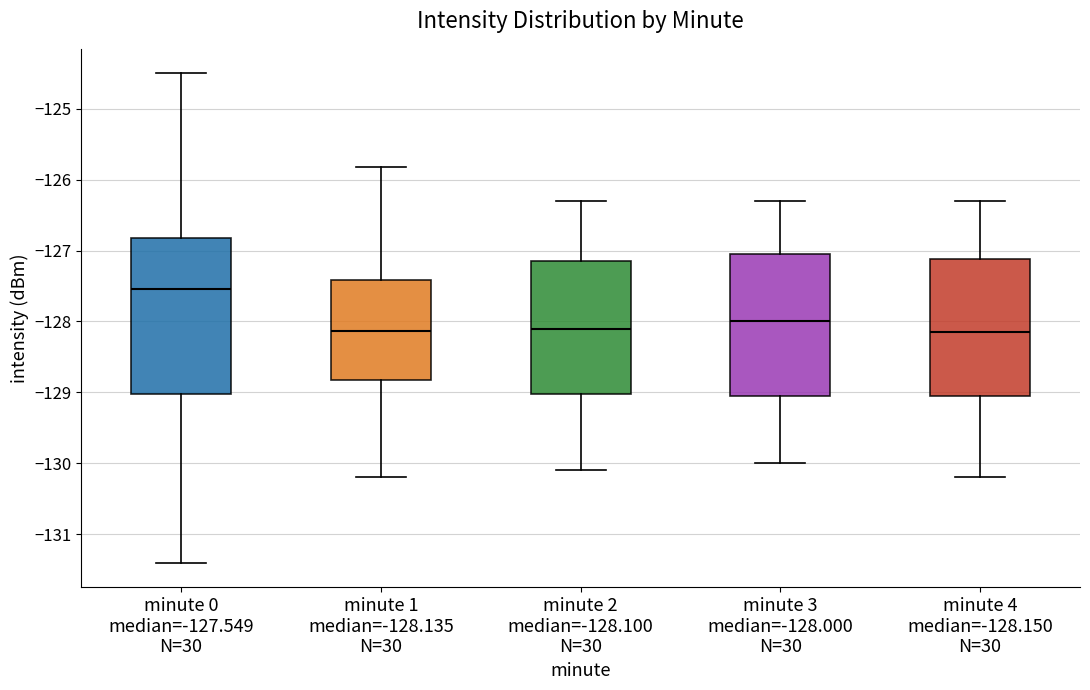

Reading left to right, transcribe this box plot: for each box, give where its median line is, the range the box spans, and where its two whiskers end, as read against the y-axis. The values are not printed on the chart, so give them approximately, as read against the axis.

minute 0 median=-127.549 N=30: median -127.5, box -129.0 to -126.8, whiskers -131.4 to -124.5
minute 1 median=-128.135 N=30: median -128.1, box -128.8 to -127.4, whiskers -130.2 to -125.8
minute 2 median=-128.100 N=30: median -128.1, box -129.0 to -127.1, whiskers -130.1 to -126.3
minute 3 median=-128.000 N=30: median -128.0, box -129.0 to -127.0, whiskers -130.0 to -126.3
minute 4 median=-128.150 N=30: median -128.1, box -129.0 to -127.1, whiskers -130.2 to -126.3